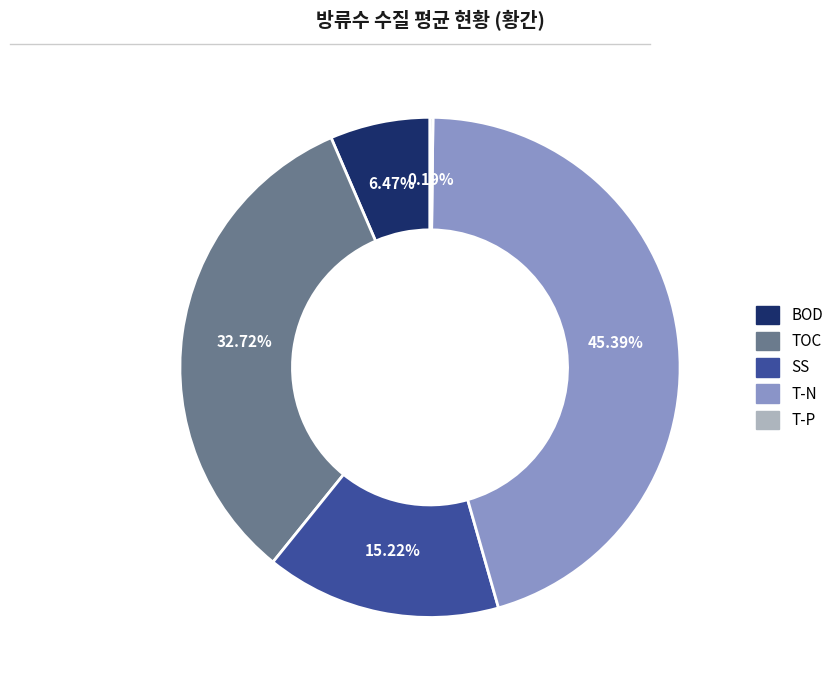

Approximately how many times larger is the value at TOC compared to SS?

2.1